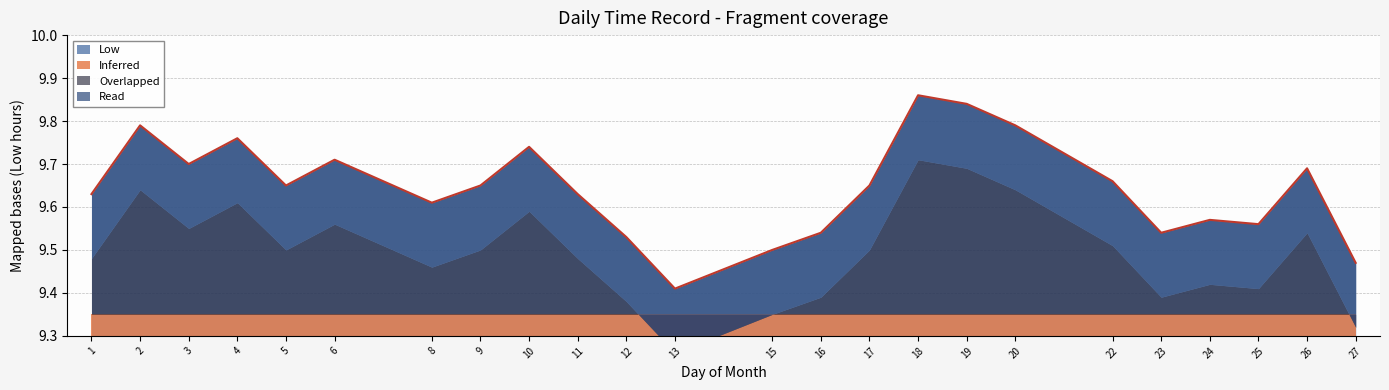

Reading left to right, what are all the values shown in this chart?

9.6	9.8	9.7	9.8	9.7	9.7	9.6	9.7	9.7	9.6	9.5	9.4	9.5	9.5	9.7	9.9	9.8	9.8	9.7	9.5	9.6	9.6	9.7	9.5